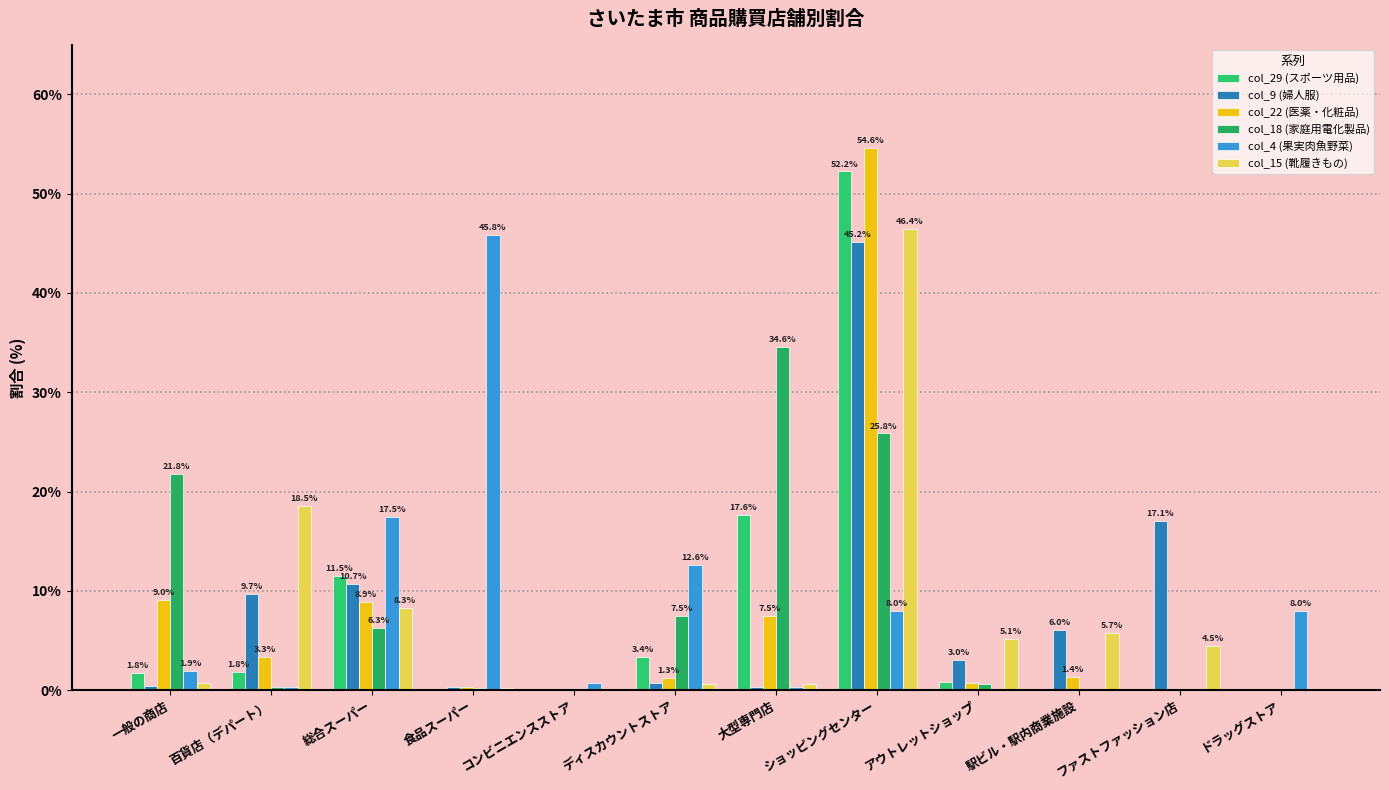

Reading left to right, transcribe all the data shown in this chart.

col_29 (スポーツ用品): 1.8	1.8	11.5	0.1	0.0	3.4	17.6	52.2	0.8	0.1	0.1	0.1
col_9 (婦人服): 0.4	9.7	10.7	0.4	0.0	0.7	0.3	45.2	3.0	6.0	17.1	0.0
col_22 (医薬・化粧品): 9.0	3.3	8.9	0.3	0.0	1.3	7.5	54.6	0.8	1.4	0.0	0.2
col_18 (家庭用電化製品): 21.8	0.4	6.3	0.2	0.0	7.5	34.6	25.8	0.7	0.1	0.0	0.0
col_4 (果実肉魚野菜): 1.9	0.3	17.5	45.8	0.8	12.6	0.3	8.0	0.0	0.0	0.0	8.0
col_15 (靴履きもの): 0.7	18.5	8.3	0.2	0.0	0.7	0.7	46.4	5.1	5.7	4.5	0.0